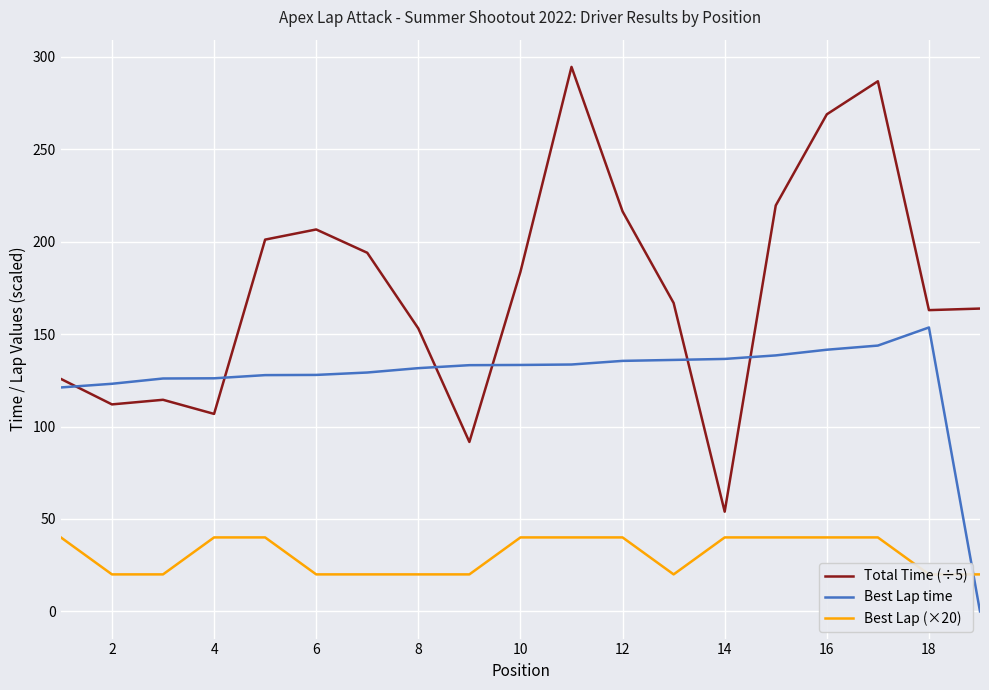

The Total Time (÷5) series shows 206.6 at 6. True or false?

True